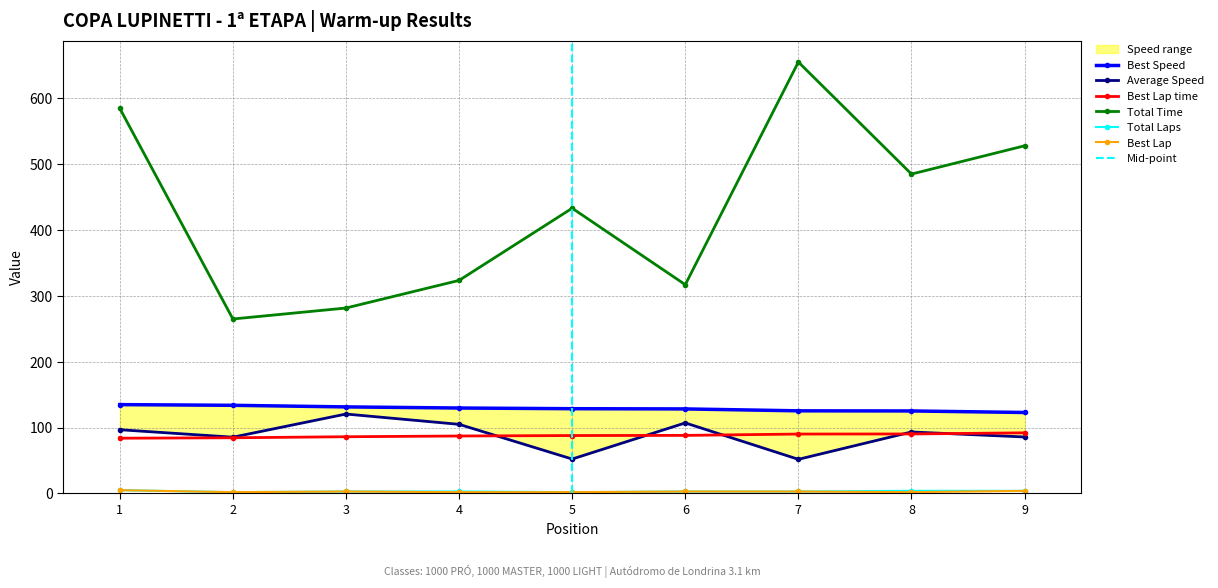

Which has a higher value, 4 or 6?

4